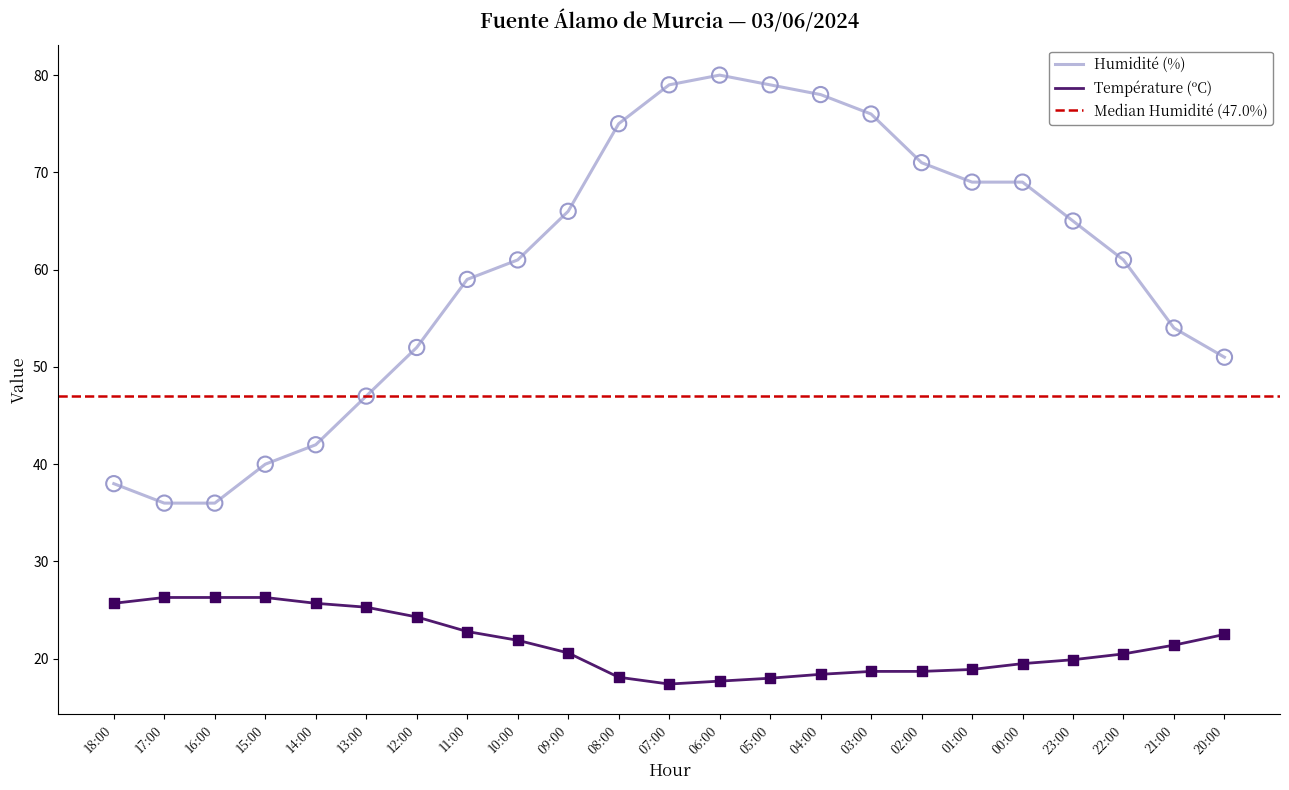

Which series reaches the maximum Y coordinate?

Humidité (%)